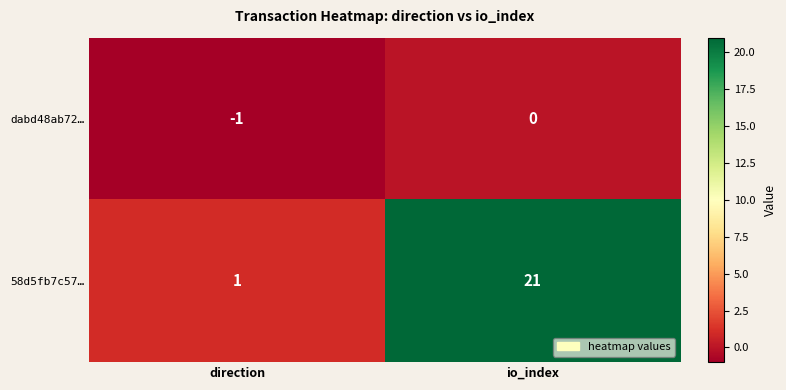

The value of dabd48ab72… at direction is -1. True or false?

True